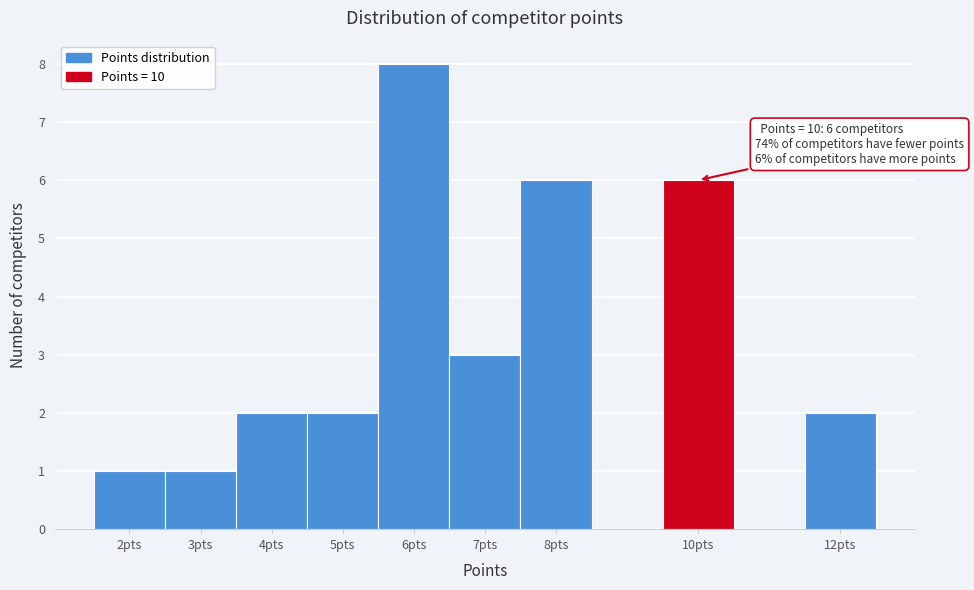

Over which range of the x-axis is the bar tallest?

5.5 to 6.5